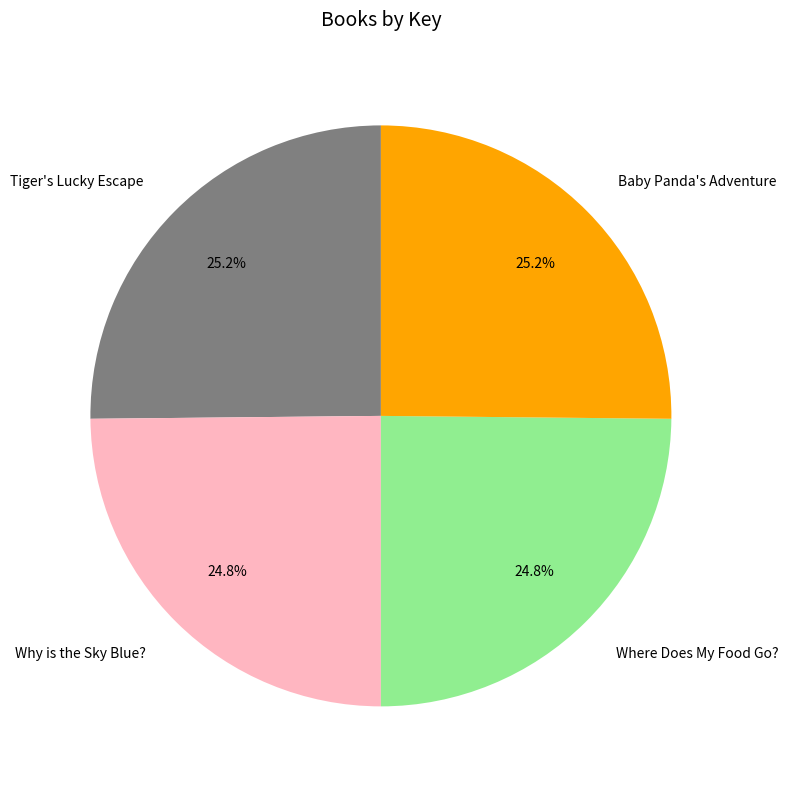

What is the ratio of the value at Baby Panda's Adventure to the value at Tiger's Lucky Escape?

1.0